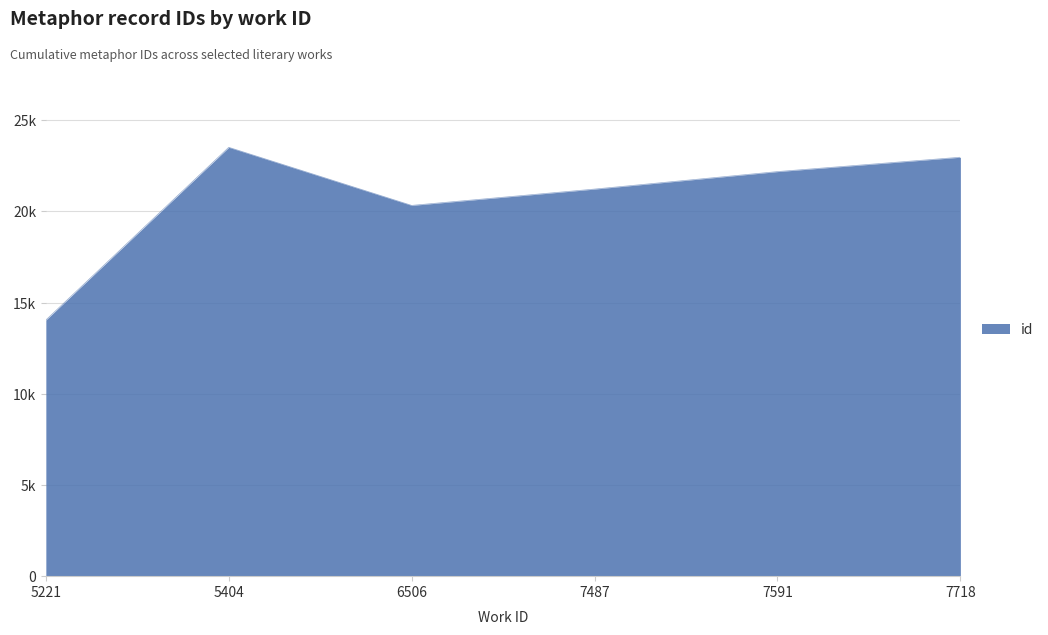

List the labels in order of value, largest first.

5404, 7718, 7591, 7487, 6506, 5221